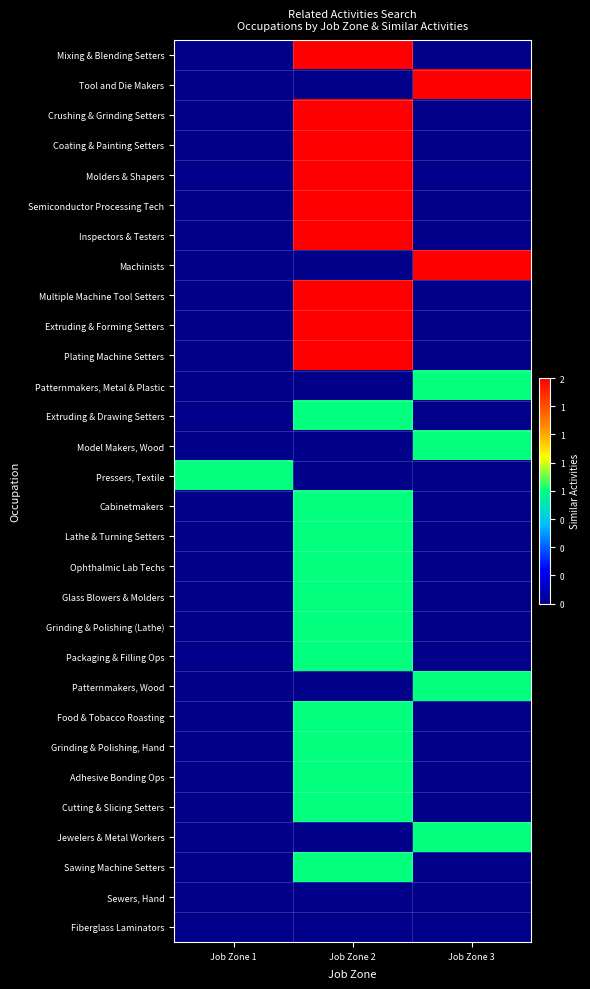

Which series has the largest range (max minus min)?

Mixing & Blending Setters